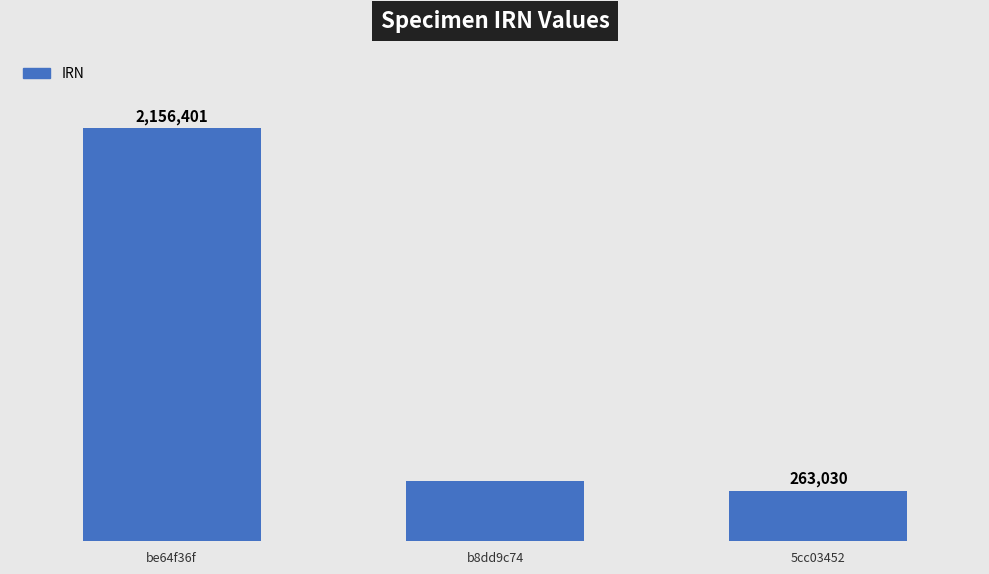

Which has a higher value, b8dd9c74 or 5cc03452?

b8dd9c74